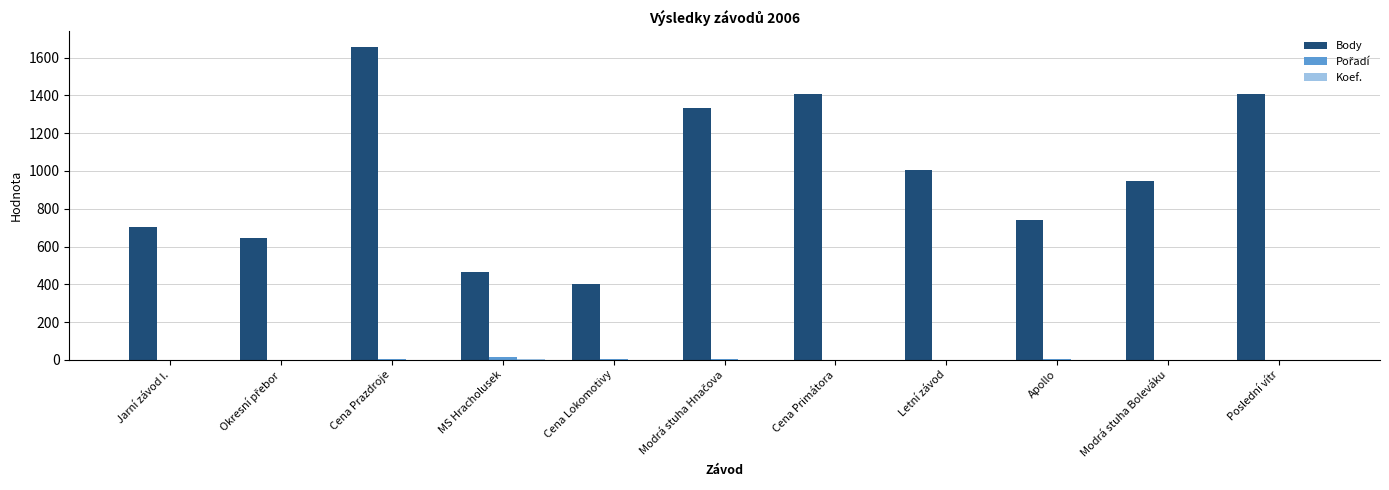

True or false: Body has a value of 592 at Cena Lokomotivy.

False